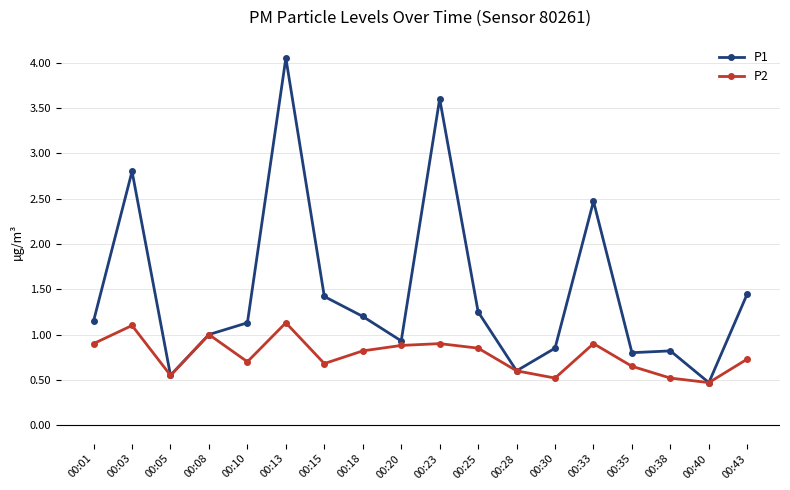

What is the minimum value for P1?

0.5